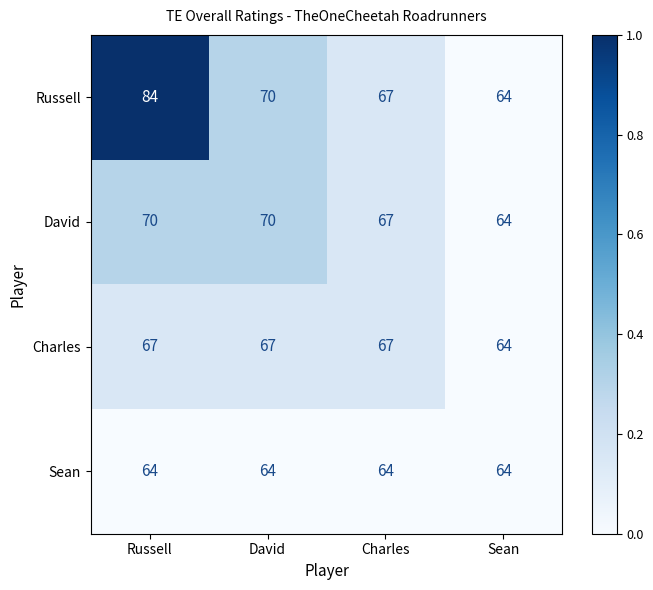

Which category has the highest value across all series?

Russell